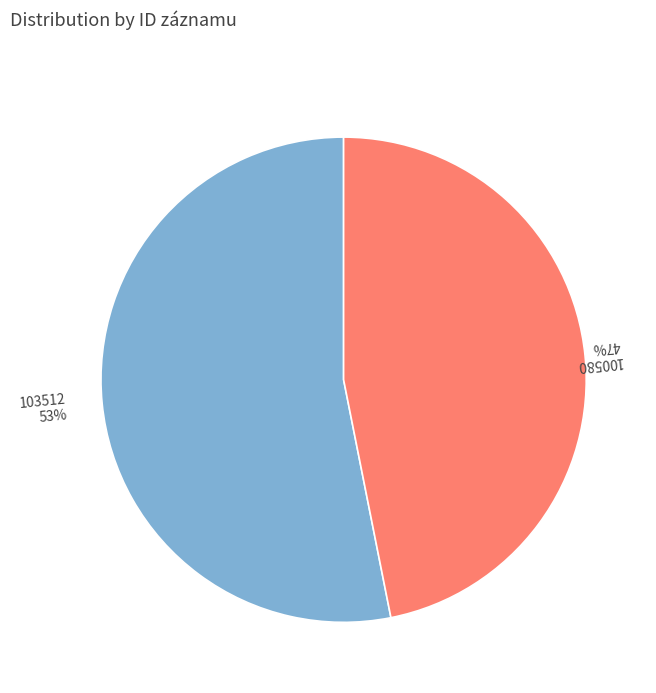

To the nearest percent, what is the average slice percentage?

50%